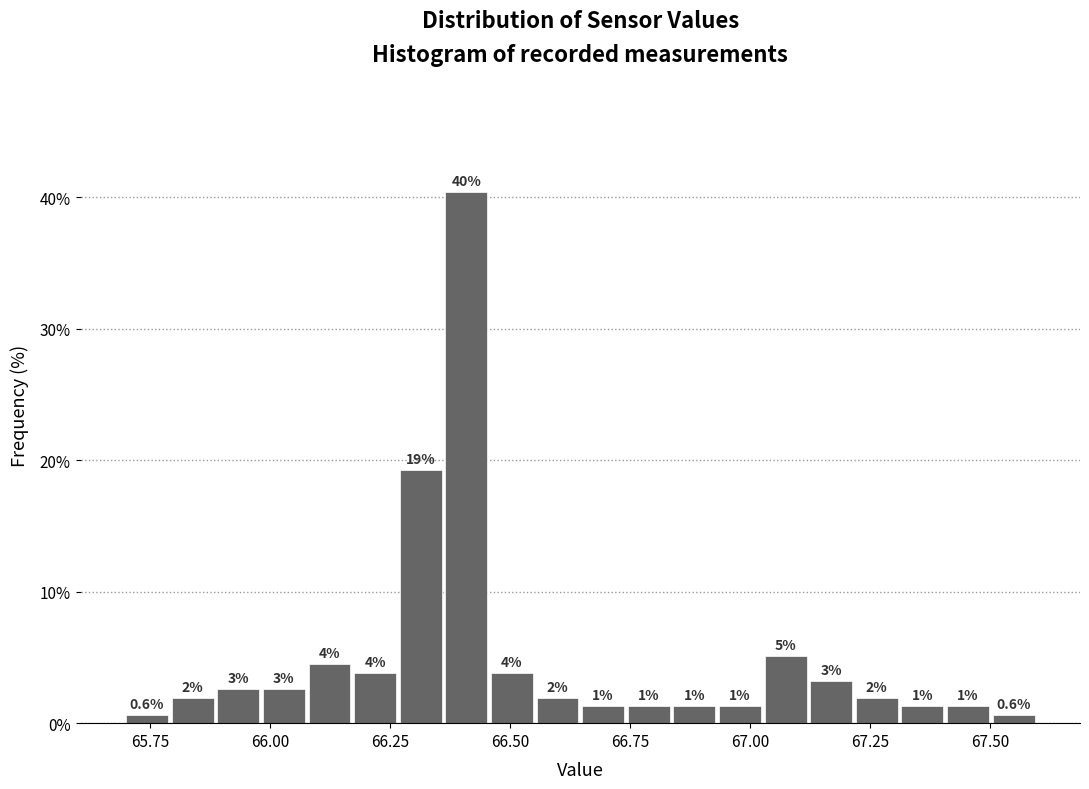

Around what value on the x-axis is the tallest bar? Give the approximate position of its centre, as read against the axis.

66.40